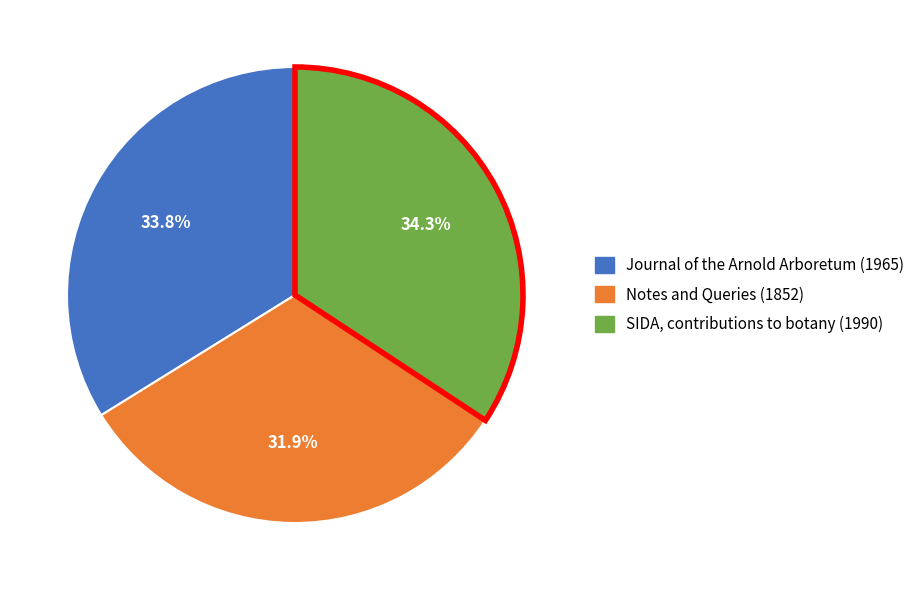

Between Notes and Queries (1852) and SIDA, contributions to botany (1990), which is larger?

SIDA, contributions to botany (1990)